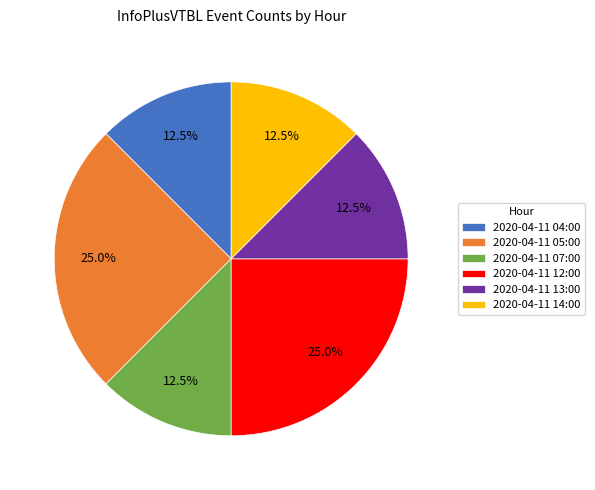

Approximately how many times larger is the value at 2020-04-11 14:00 compared to 2020-04-11 12:00?

0.5